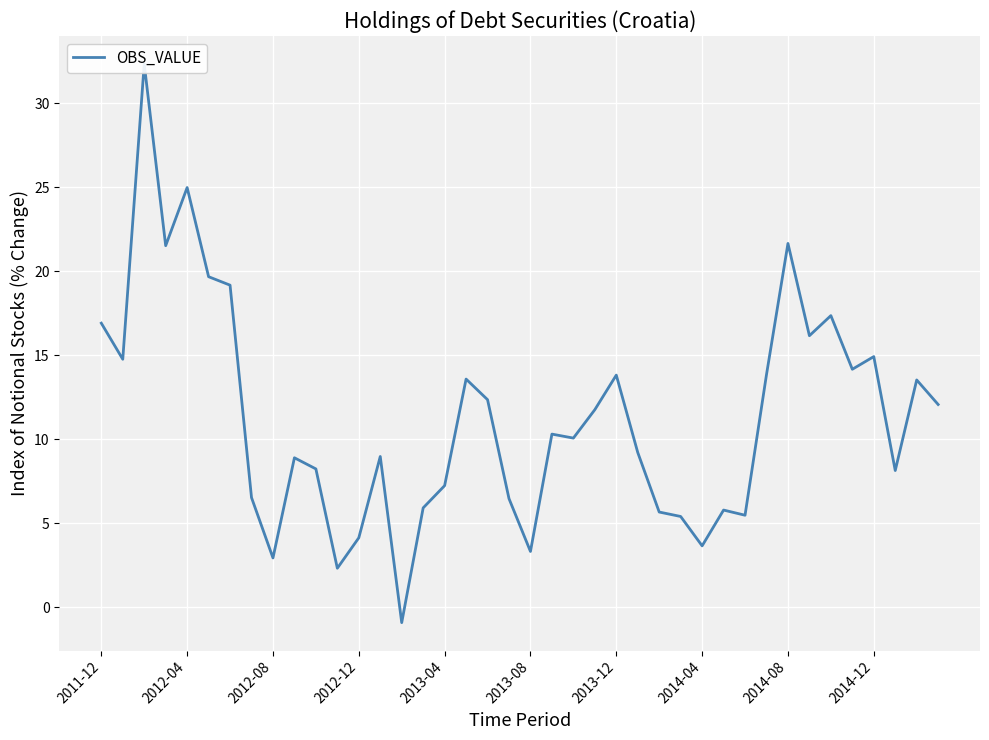

Reading left to right, transcribe all the data shown in this chart.

16.9	14.8	32.4	21.5	25.0	19.7	19.2	6.5	2.9	8.9	8.2	2.3	4.1	9.0	-0.9	5.9	7.2	13.6	12.4	6.5	3.3	10.3	10.1	11.8	13.8	9.2	5.7	5.4	3.6	5.8	5.5	13.9	21.7	16.2	17.4	14.2	14.9	8.1	13.5	12.1